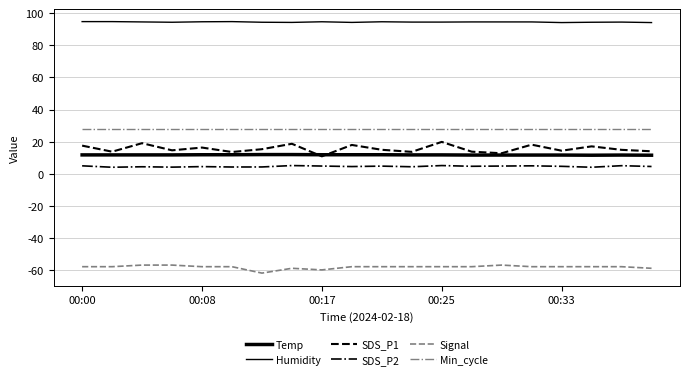

How many lines are shown in the chart?

6